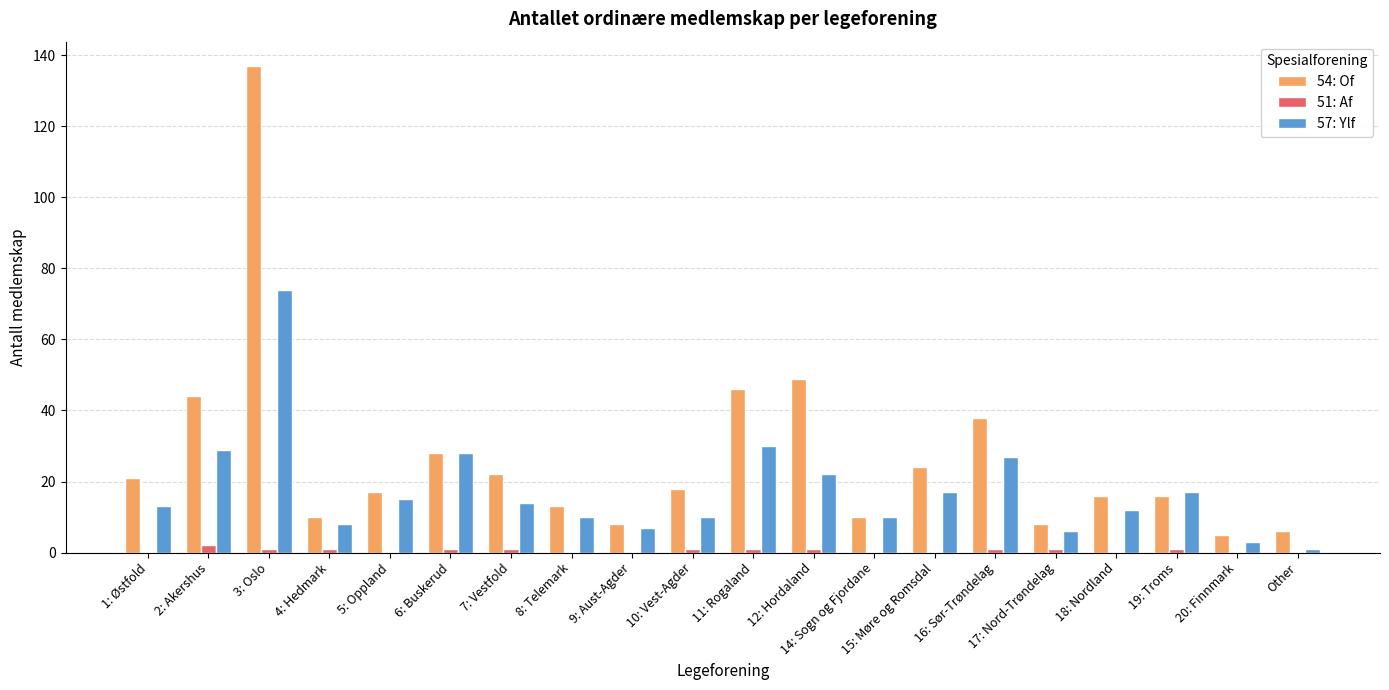

What is the sum of all 57: Ylf values?

353